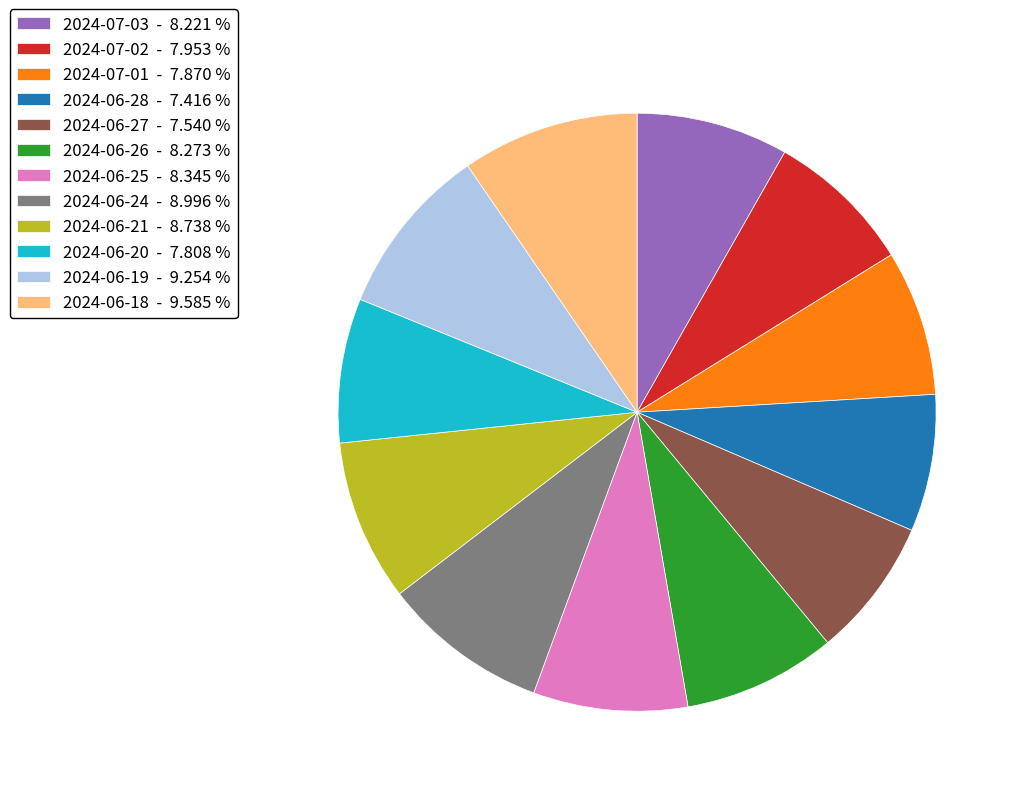

True or false: 2024-07-03 accounts for 8% of the total.

True